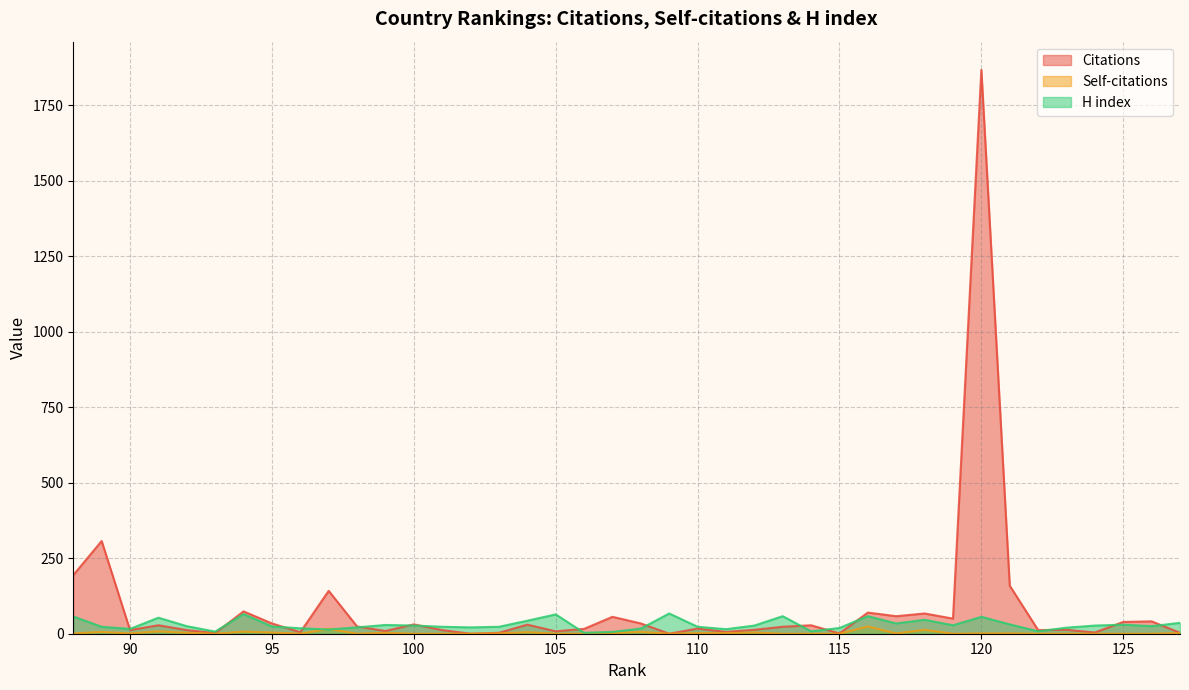

Is the value of Citations at 102 greater than the value of Self-citations at 109?

No